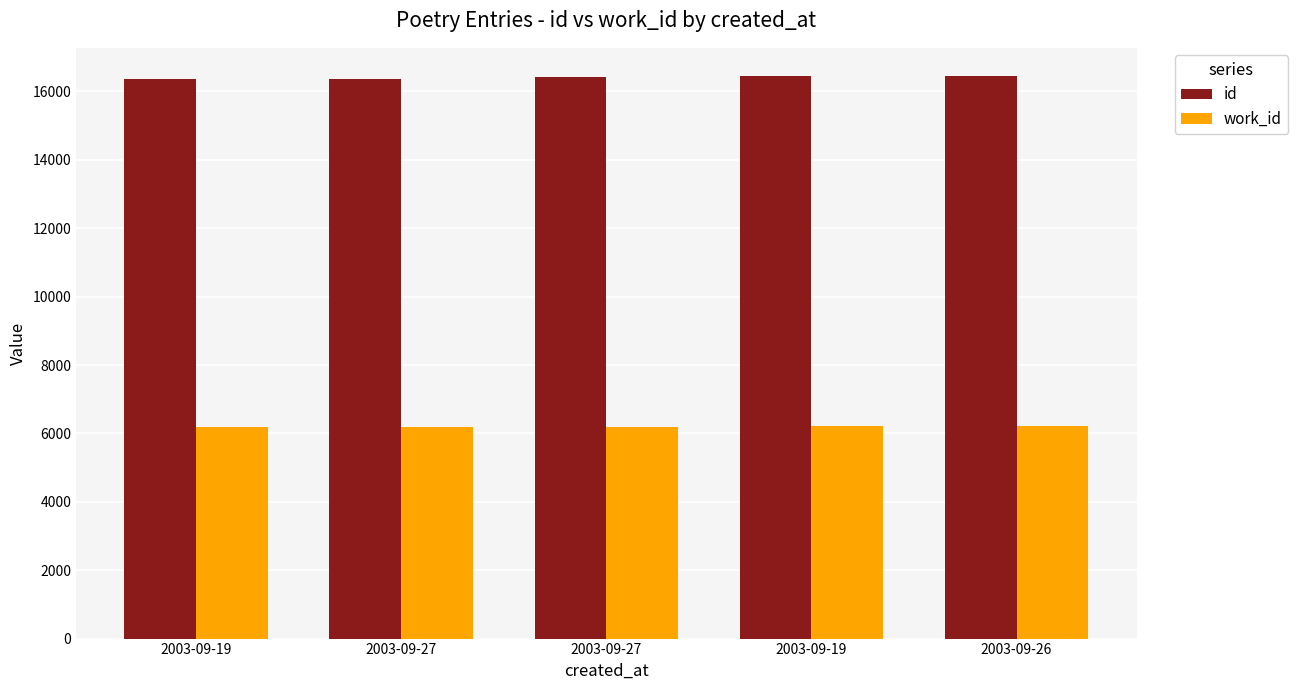

Which category has the lowest value across all series?

2003-09-19